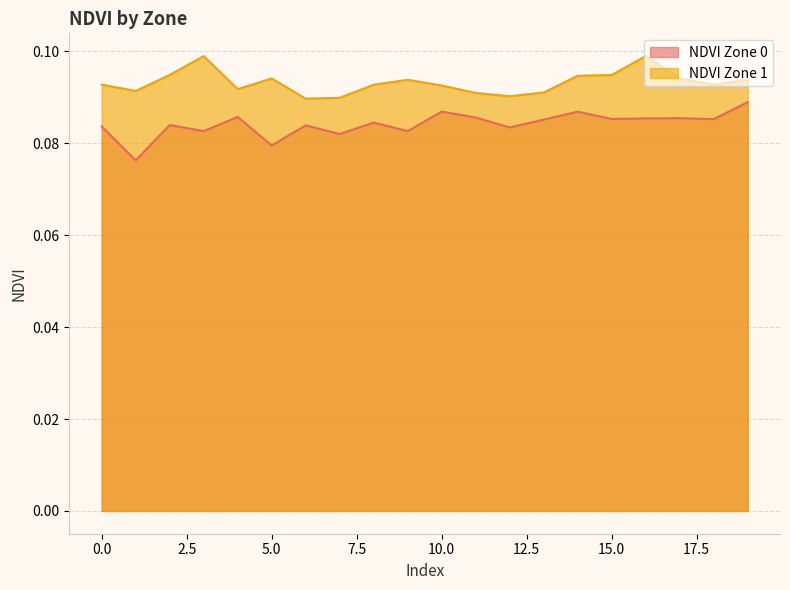

Reading left to right, what are all the values shown in this chart?

NDVI Zone 0: 0=0.1	1=0.1	2=0.1	3=0.1	4=0.1	5=0.1	6=0.1	7=0.1	8=0.1	9=0.1	10=0.1	11=0.1	12=0.1	13=0.1	14=0.1	15=0.1	16=0.1	17=0.1	18=0.1	19=0.1
NDVI Zone 1: 0=0.1	1=0.1	2=0.1	3=0.1	4=0.1	5=0.1	6=0.1	7=0.1	8=0.1	9=0.1	10=0.1	11=0.1	12=0.1	13=0.1	14=0.1	15=0.1	16=0.1	17=0.1	18=0.1	19=0.1